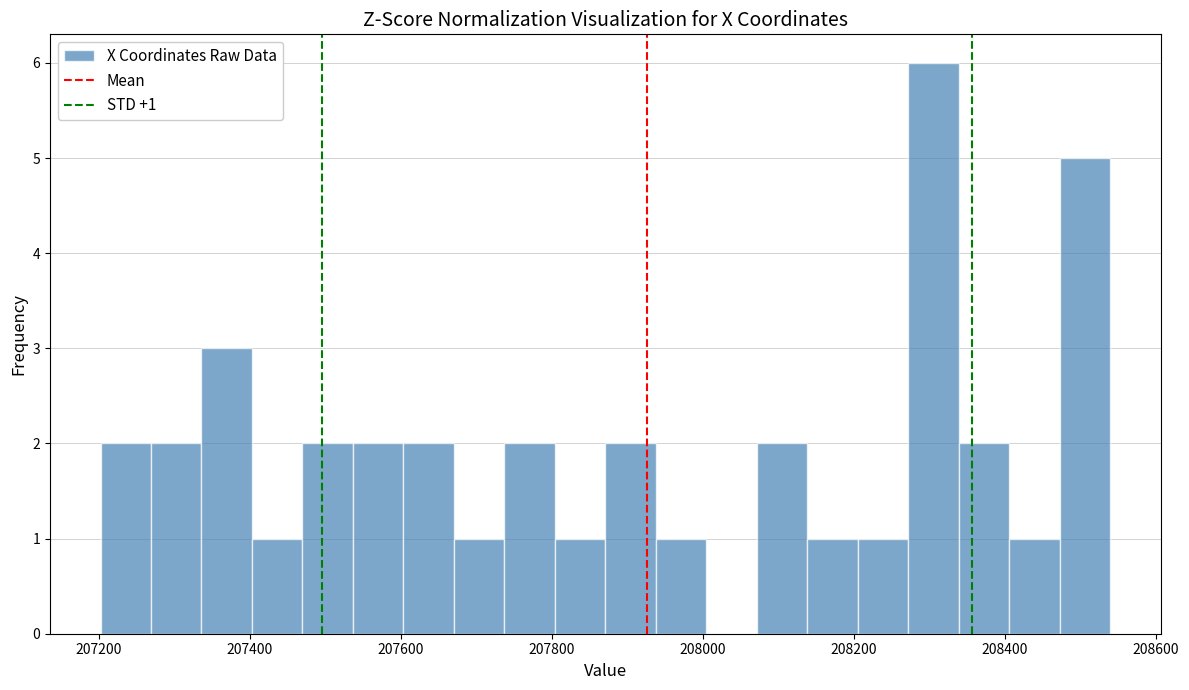

Read against the x-axis, roughly where is the centre of the tallest bar?

208300